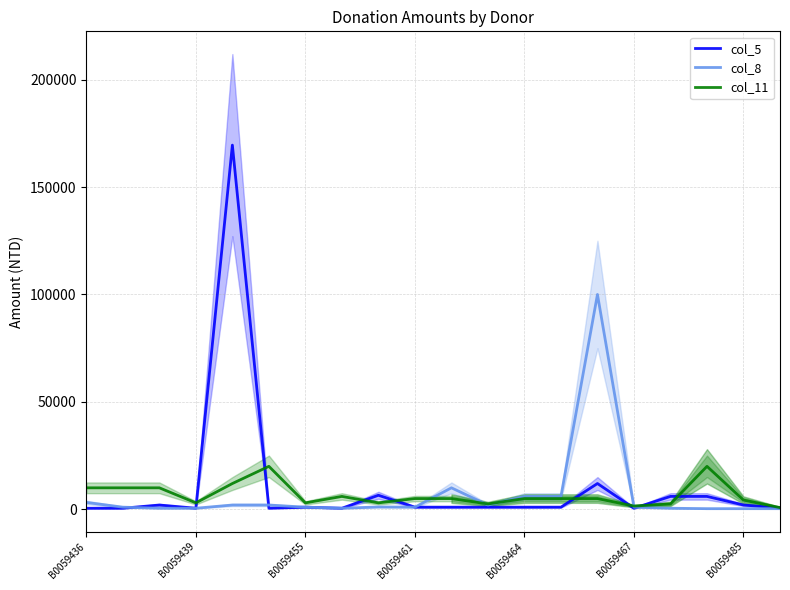

Rank the categories by col_8 value from highest to lowest.

14, 10, 12, 13, B0059436, B0059464, B0059467, 11, 8, B0059439, B0059485, 9, 15, B0059455, B0059461, 7, 16, 17, 18, 19